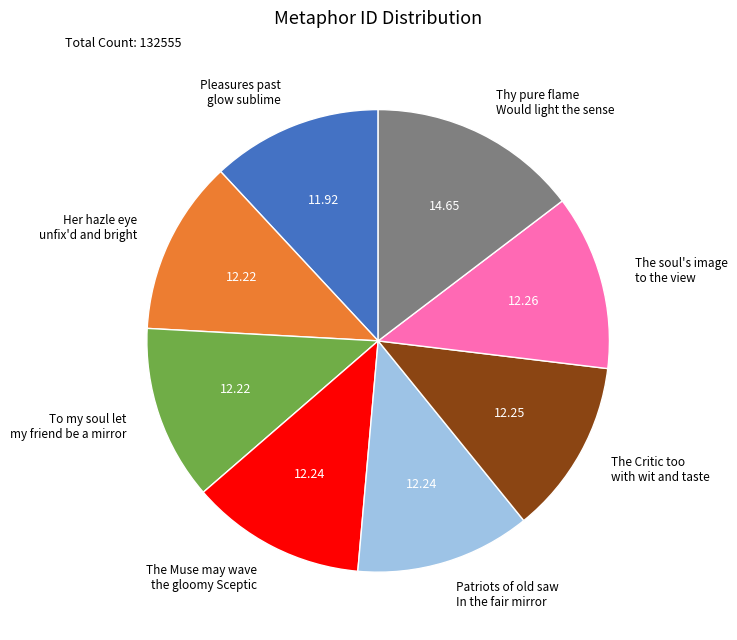

Is it true that To my soul let my friend be a mirror is 2% of the pie?

False